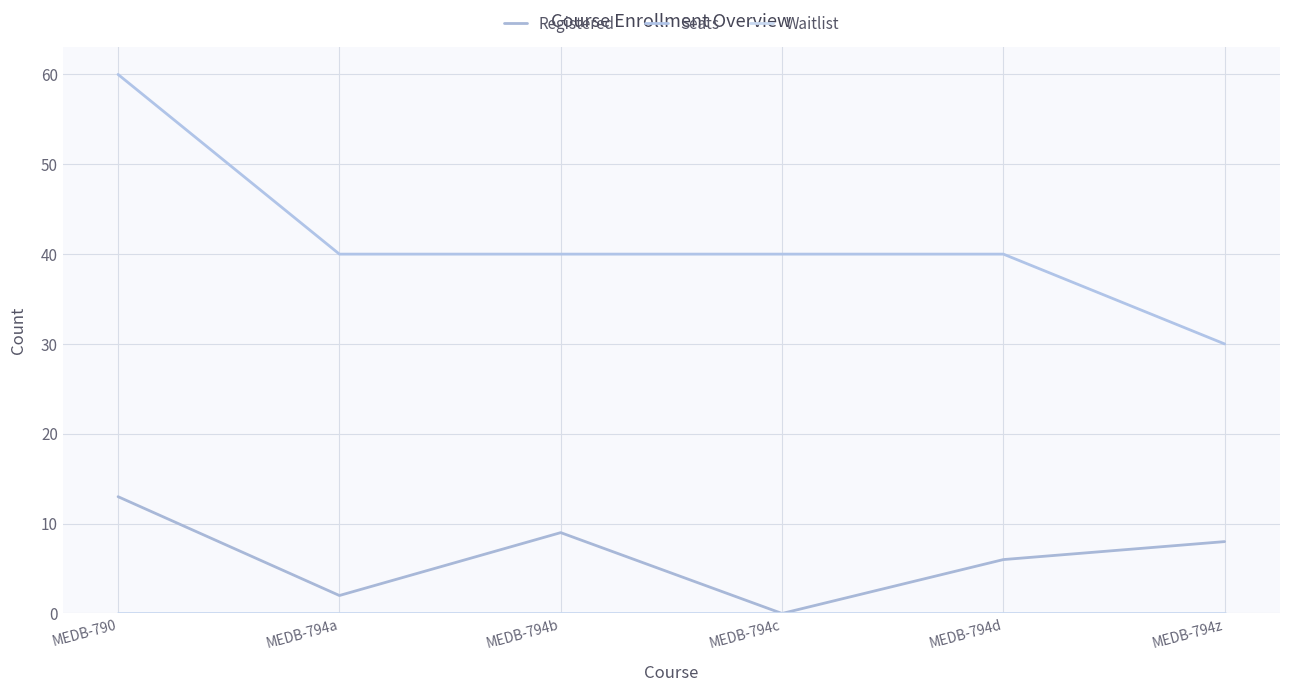

How many values in Registered are above zero?

5